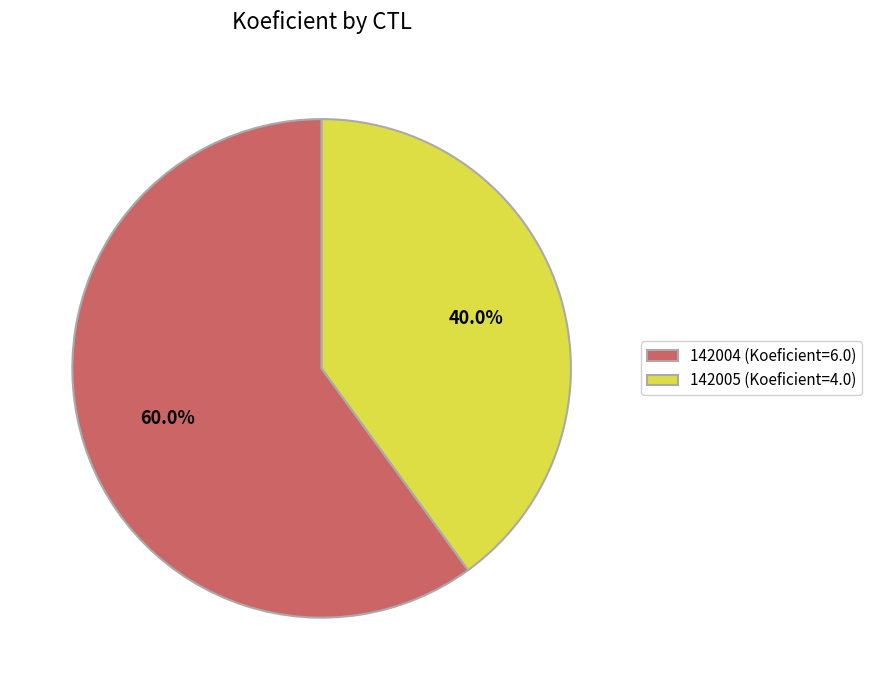

Count the number of slices in the pie.

2